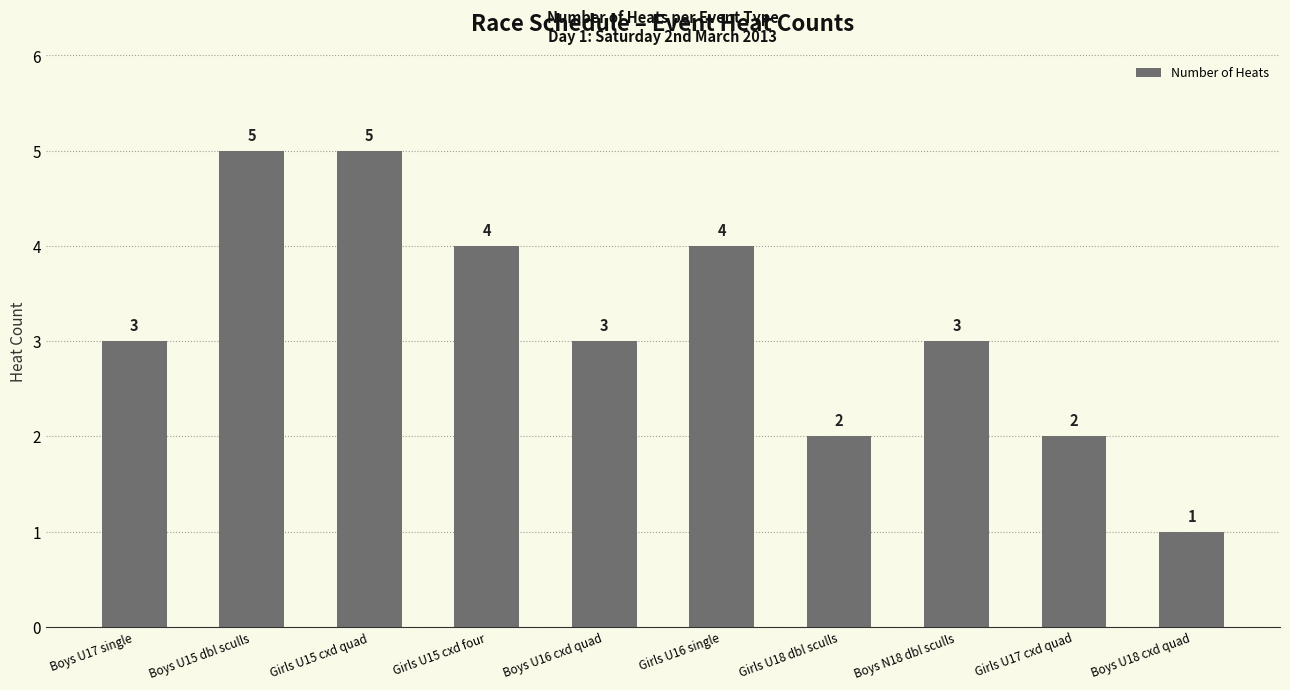

What is the smallest value displayed?

1